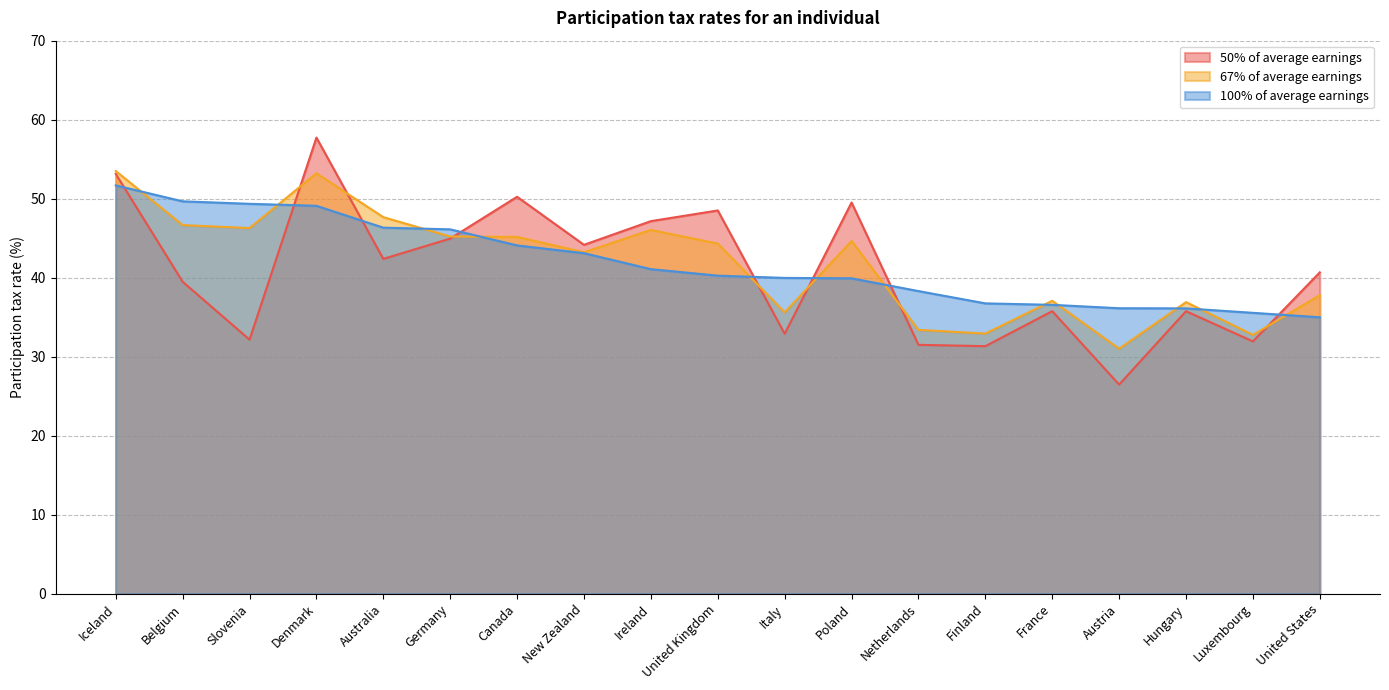

True or false: 67% of average earnings and 50% of average earnings intersect in this chart.

True